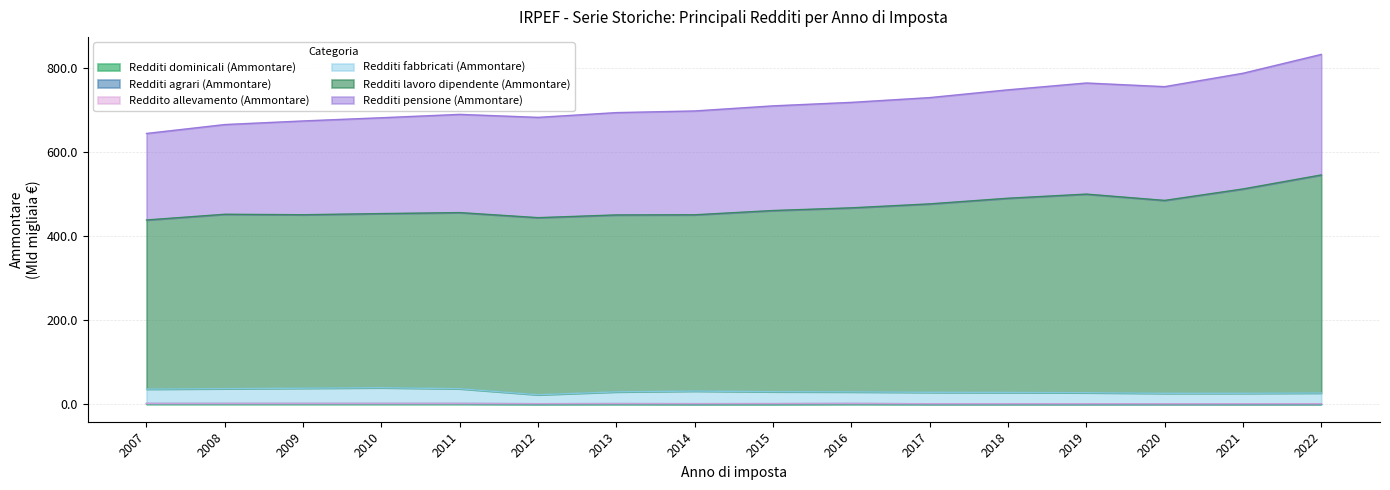

Where is the first local minimum for Redditi lavoro dipendente (Ammontare)?

2009